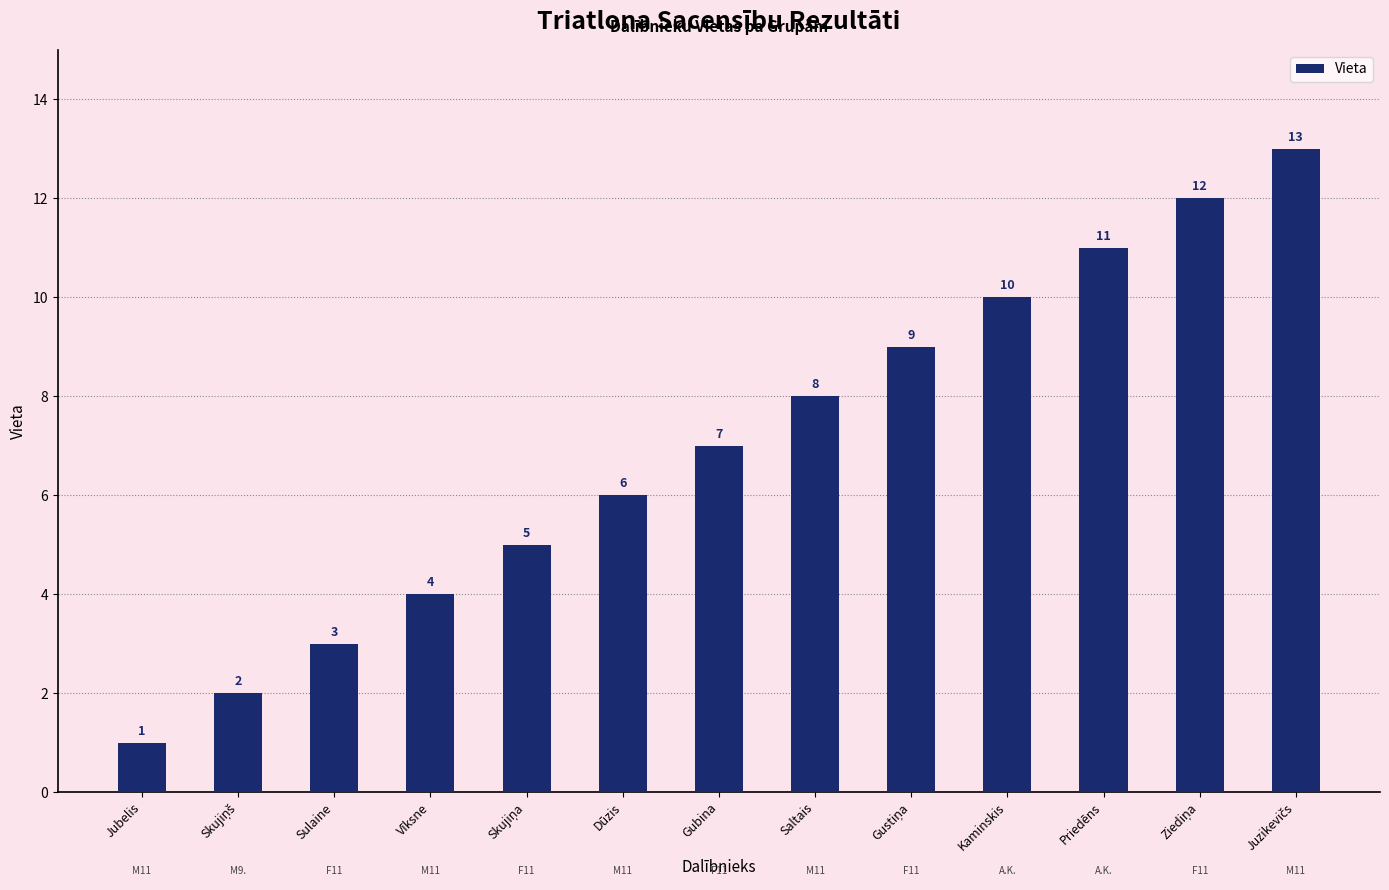

How many values are below 7?

6